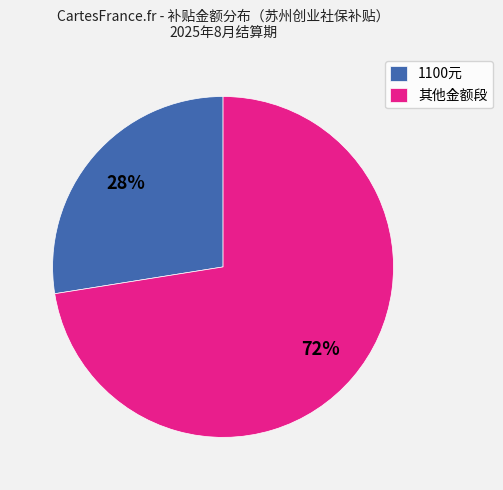

True or false: 1100元 accounts for 33% of the total.

False